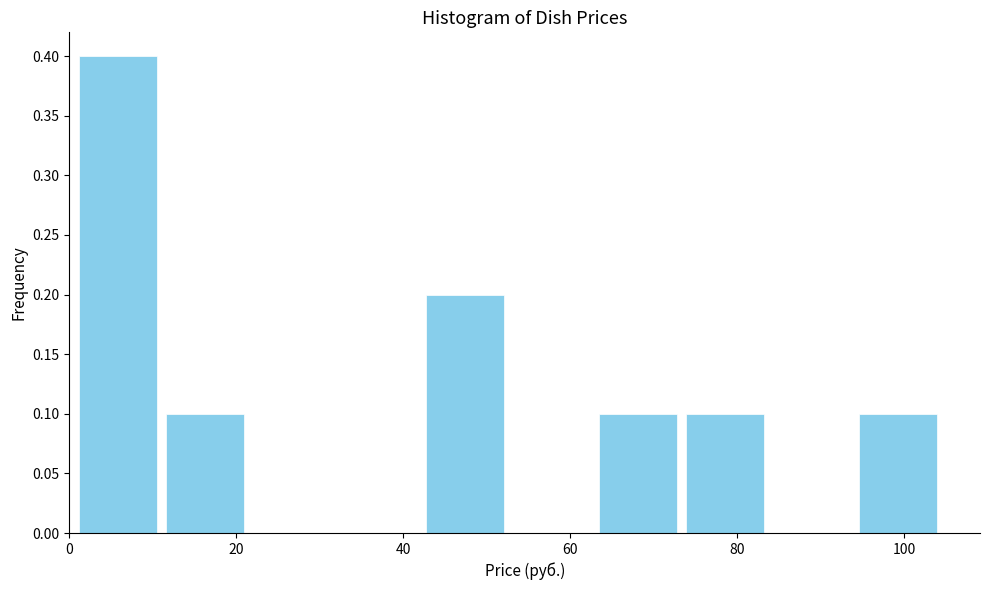

Reading left to right, transcribe this chart: for each bar, give the range it covers on the x-axis and its height. Neither the bar edges nor the heights are printed on the chart, so give them approximately, as read against the axes.

2 to 12: 0.4
12 to 22: 0.1
22 to 32: 0
32 to 42: 0
42 to 54: 0.2
54 to 64: 0
64 to 74: 0.1
74 to 84: 0.1
84 to 94: 0
94 to 106: 0.1